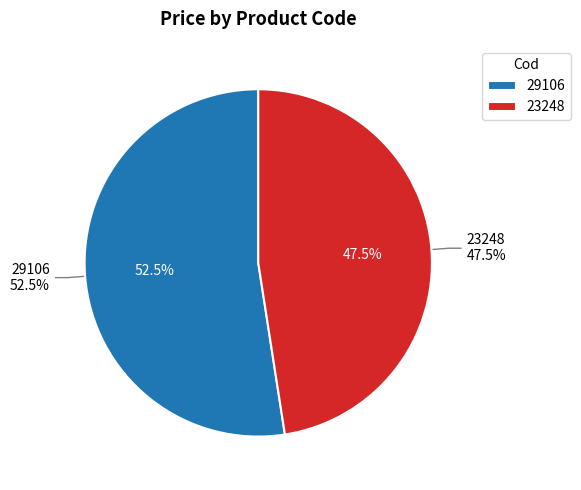

What is the majority slice?

29106